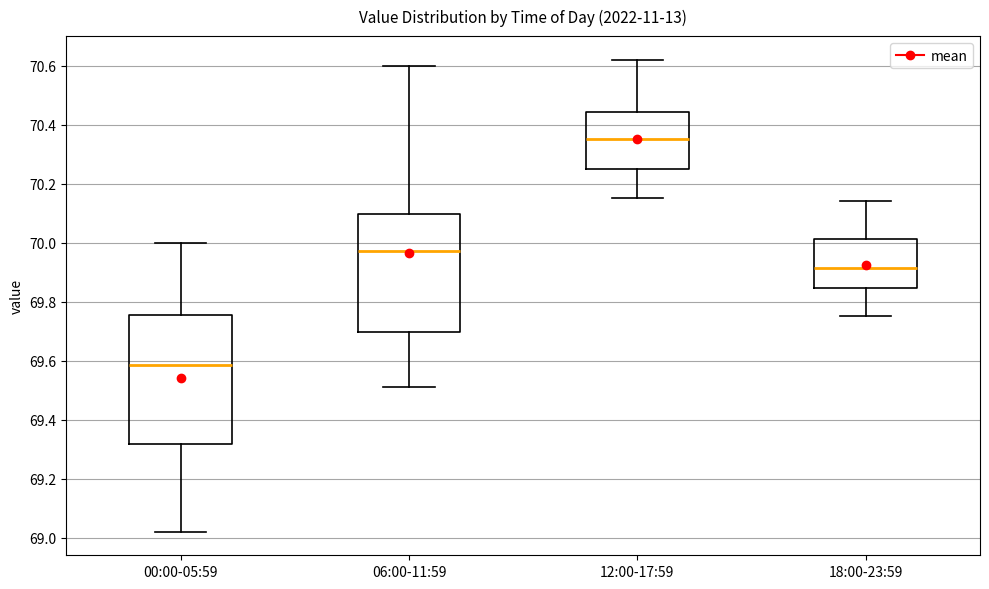

Reading left to right, transcribe this box plot: for each box, give where its median line is, the range the box spans, and where its two whiskers end, as read against the y-axis. The values are not printed on the chart, so give them approximately, as read against the axis.

00:00-05:59: median 69.58, box 69.32 to 69.76, whiskers 69.02 to 70.00
06:00-11:59: median 69.98, box 69.70 to 70.10, whiskers 69.52 to 70.60
12:00-17:59: median 70.36, box 70.26 to 70.44, whiskers 70.16 to 70.62
18:00-23:59: median 69.92, box 69.84 to 70.02, whiskers 69.76 to 70.14